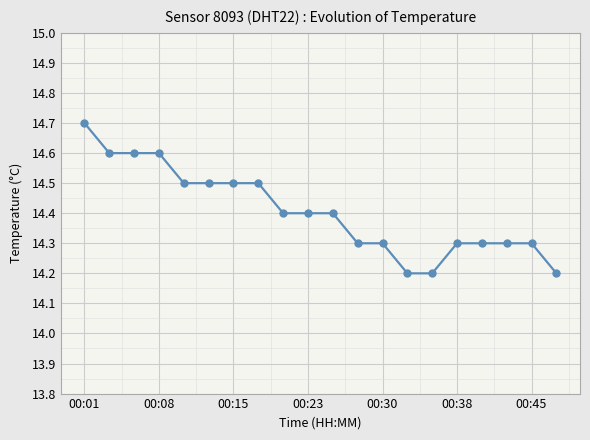

Count the values in the range 14 to 15.

20